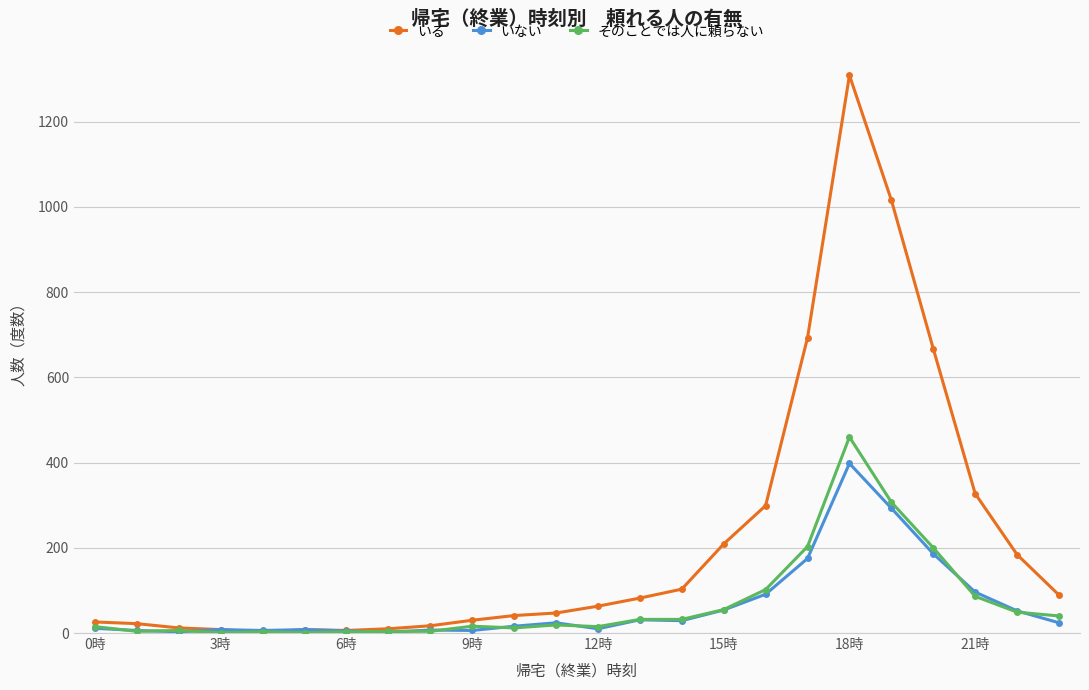

Which series has the largest total across all categories?

いる